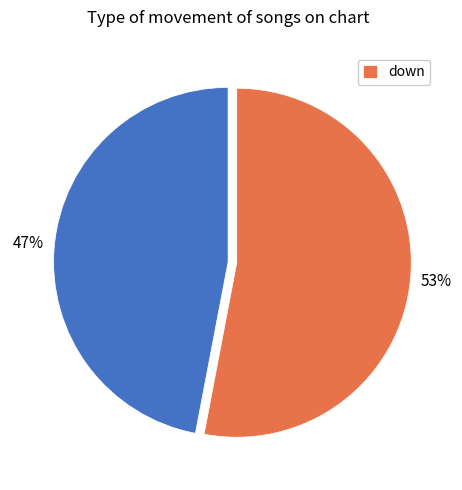

Is there a majority slice in this chart?

Yes